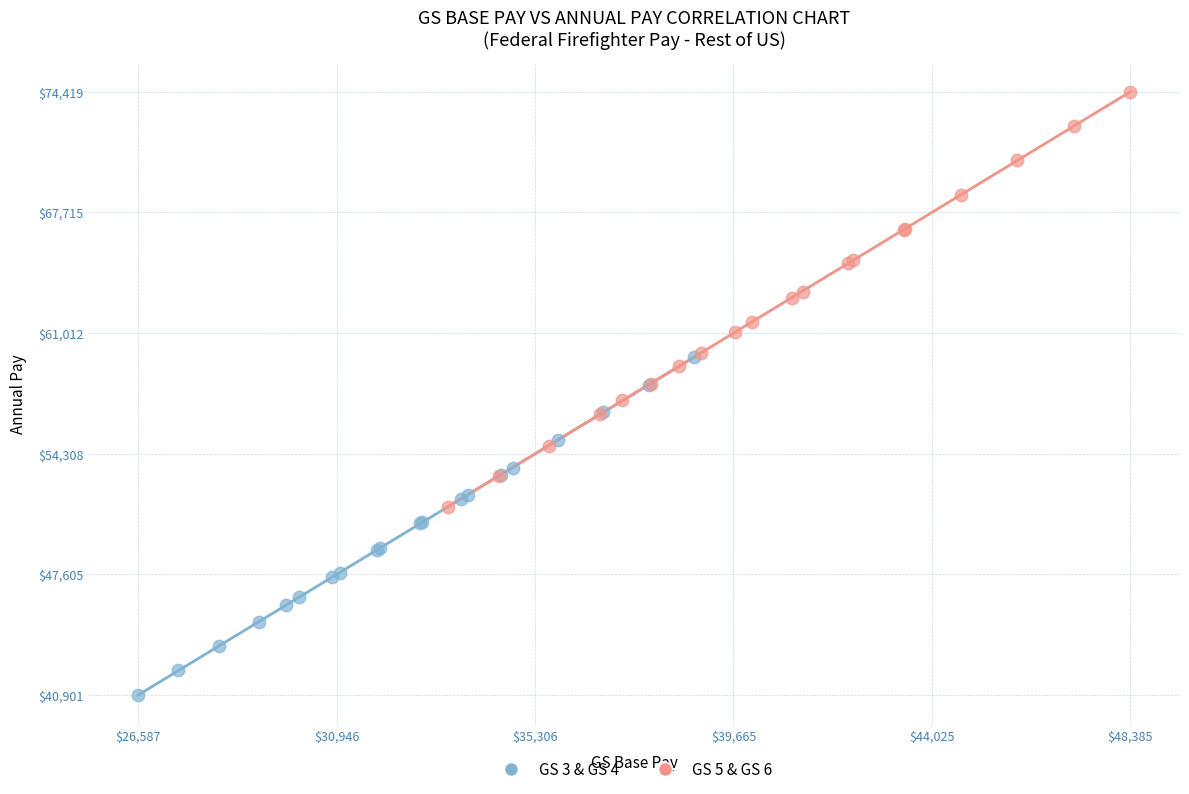

Which series reaches the maximum Y coordinate?

GS 5 & GS 6